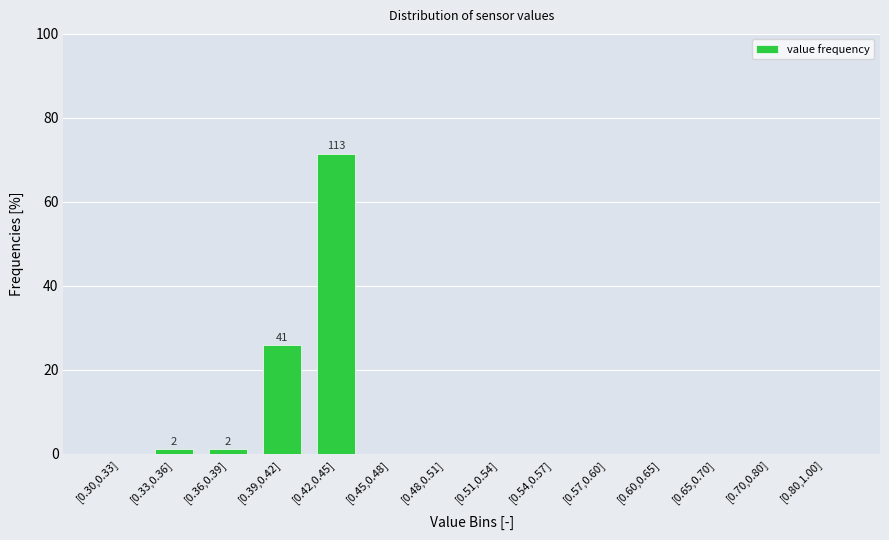

Reading left to right, what are all the values shown in this chart?

[0.30,0.33]=0.0	[0.33,0.36]=1.3	[0.36,0.39]=1.3	[0.39,0.42]=25.9	[0.42,0.45]=71.5	[0.45,0.48]=0.0	[0.48,0.51]=0.0	[0.51,0.54]=0.0	[0.54,0.57]=0.0	[0.57,0.60]=0.0	[0.60,0.65]=0.0	[0.65,0.70]=0.0	[0.70,0.80]=0.0	[0.80,1.00]=0.0